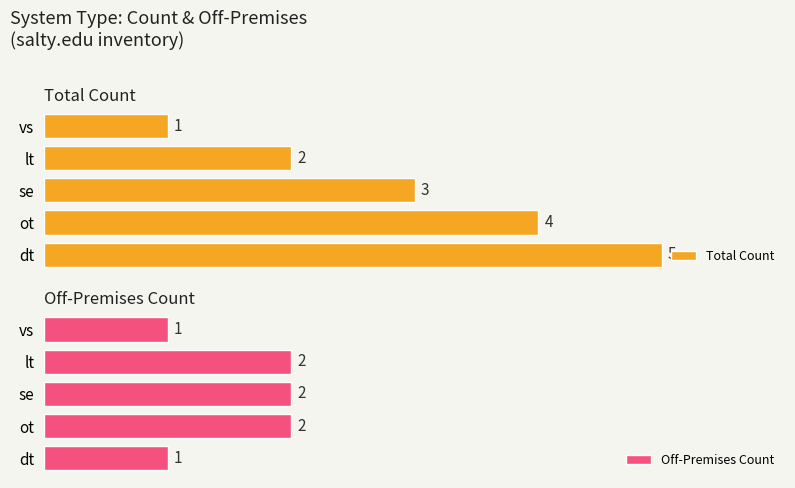

Rank the categories by Total Count value from highest to lowest.

dt, ot, se, lt, vs